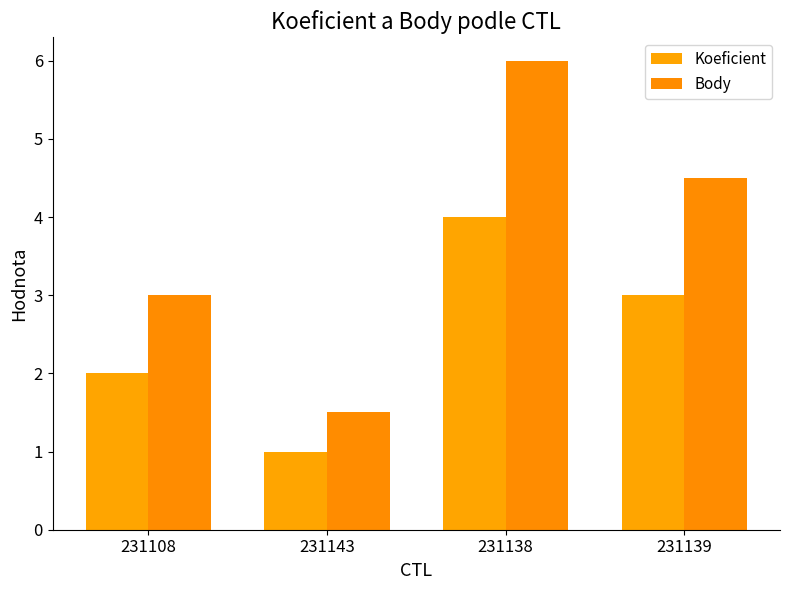

What are all the series names shown in the legend?

Koeficient, Body